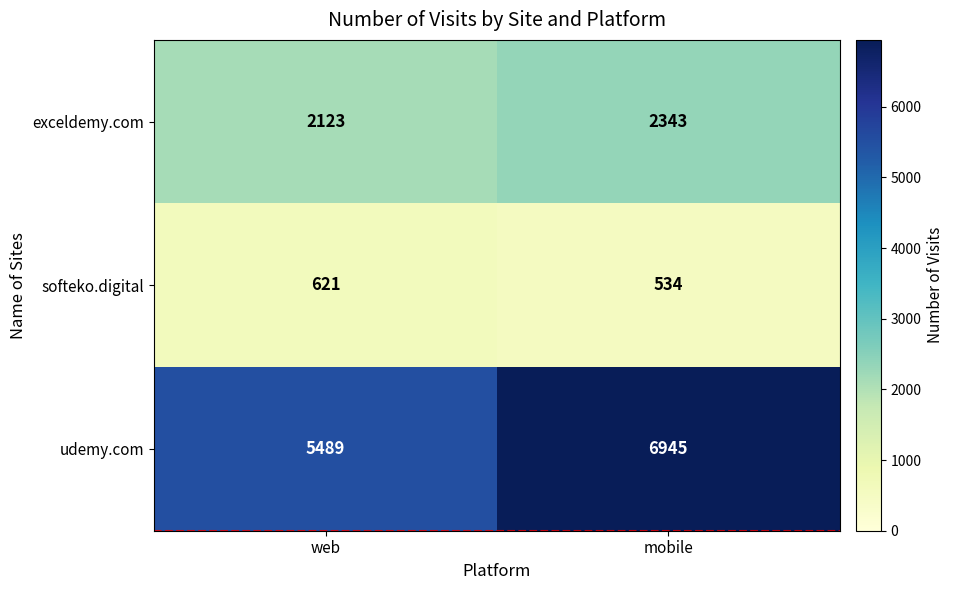

Which series has the widest spread of values?

udemy.com